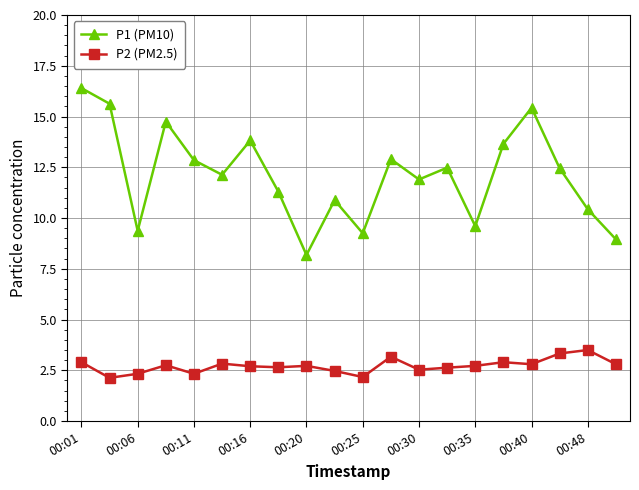

What is the difference between the maximum and second lowest values in the P2 (PM2.5) series?

1.3